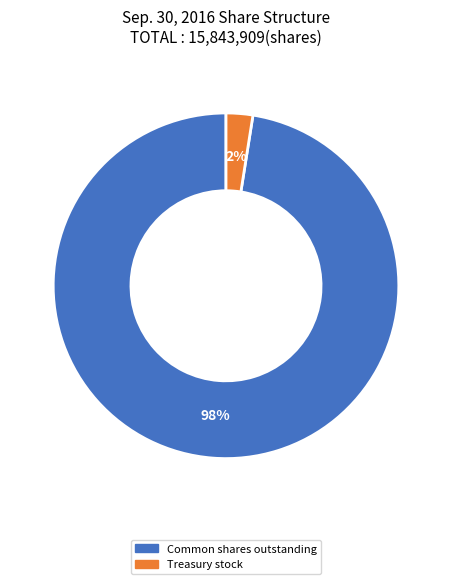

To the nearest percent, what portion does Common shares outstanding represent?

98%